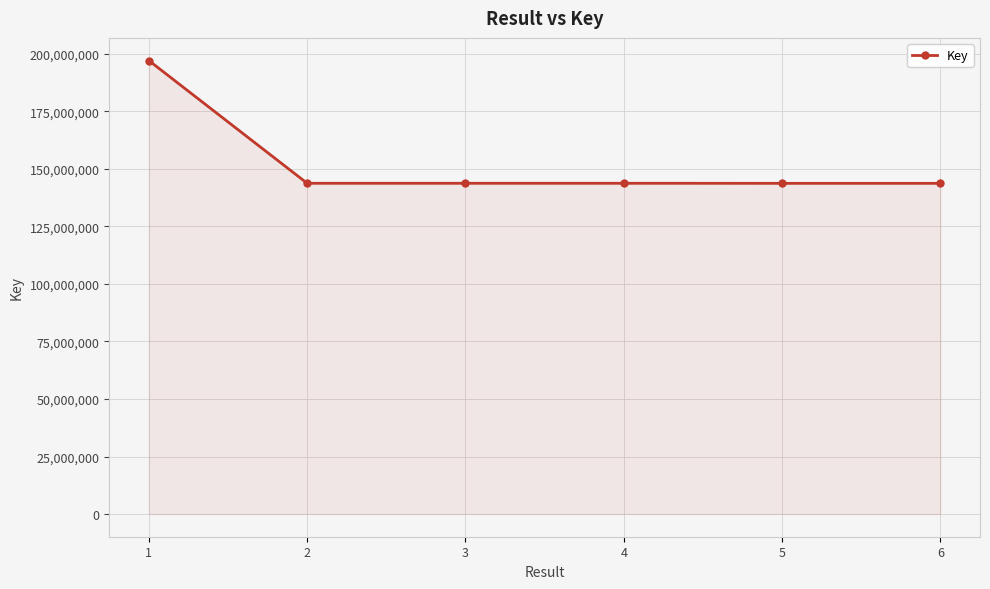

True or false: there are more than 2 points higher than both neighbors.

False